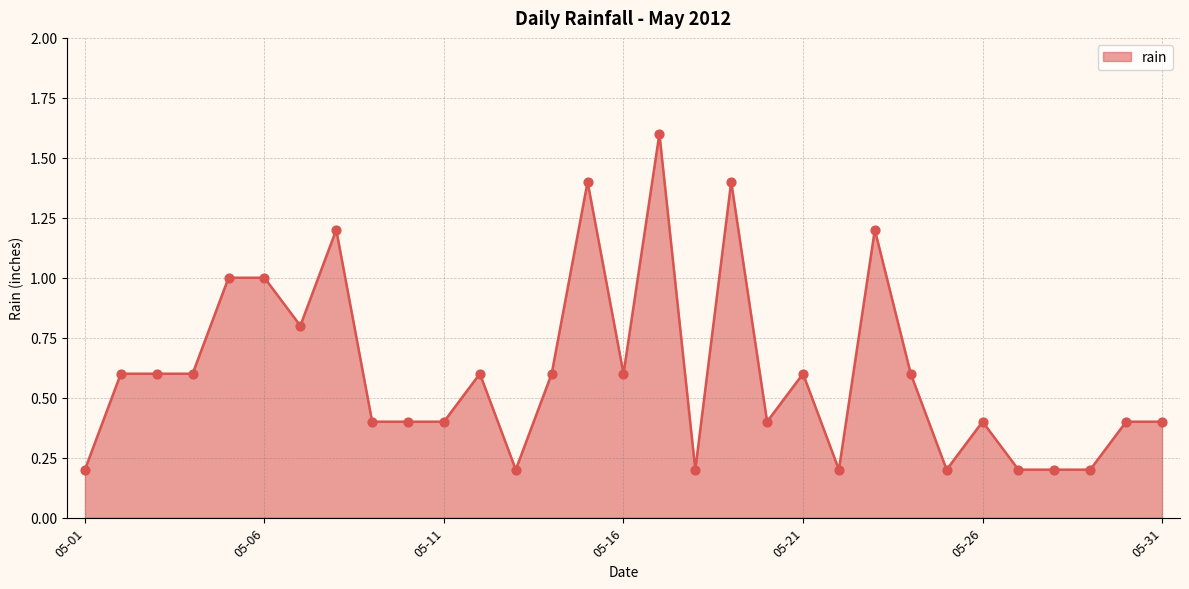

What is the maximum value shown in the chart?

1.6